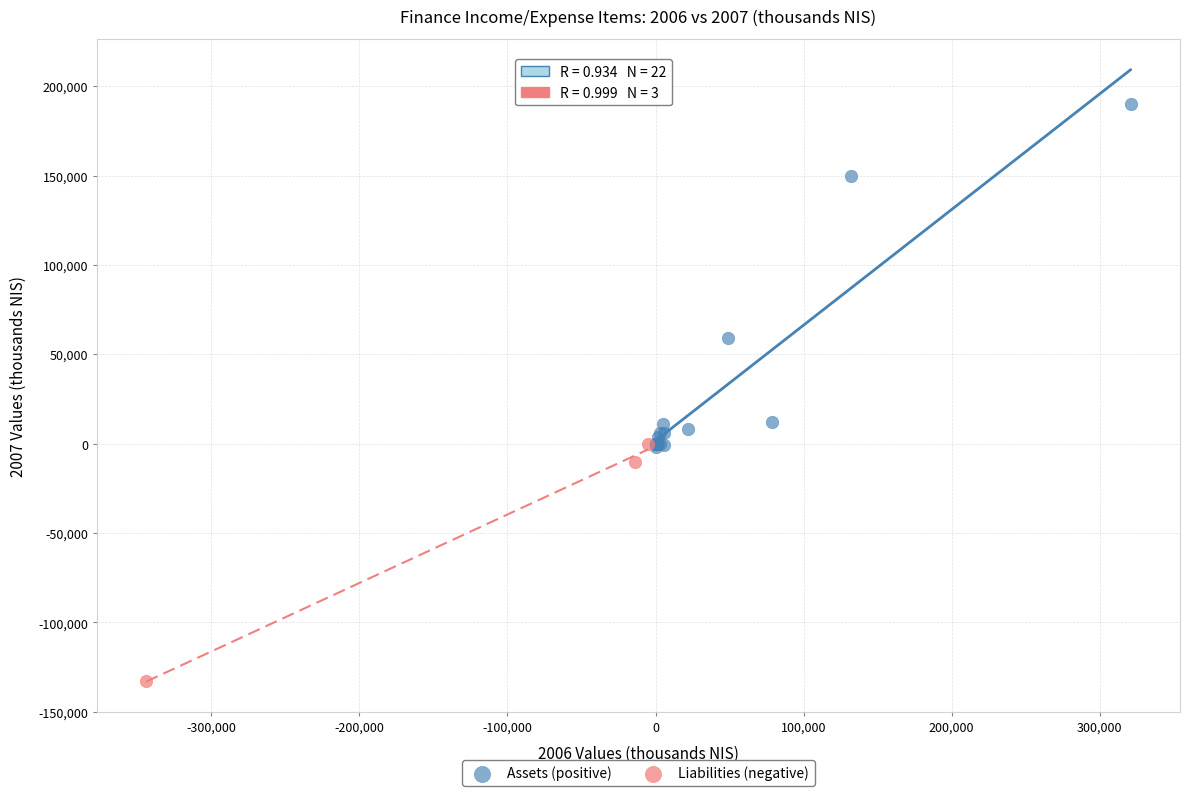

Which series has the widest spread of Y values?

Assets (positive)